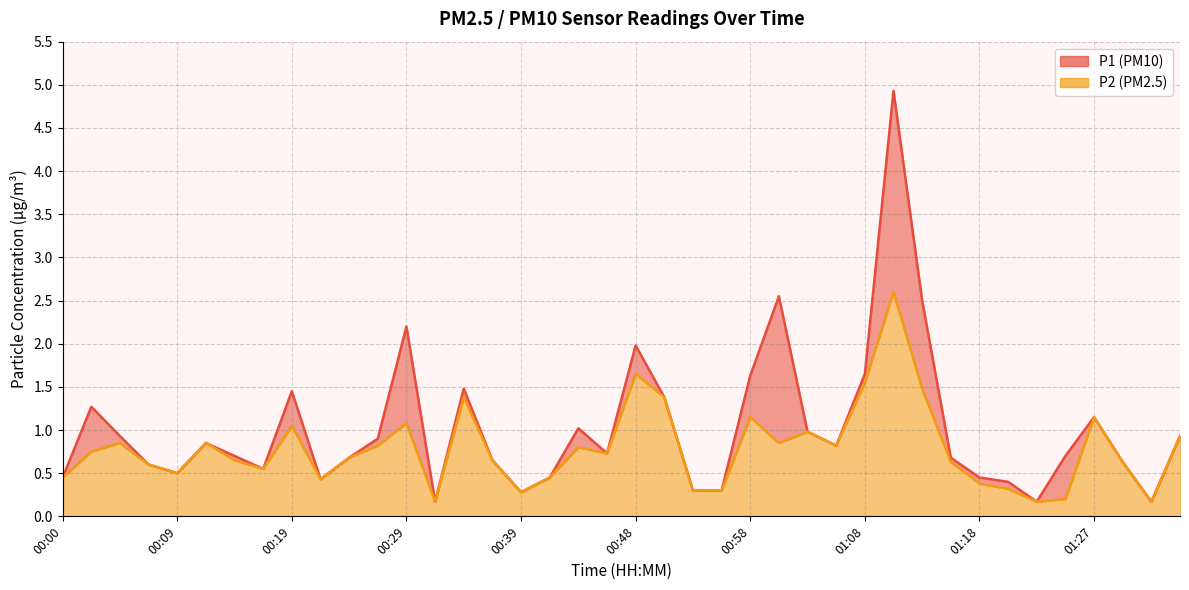

Is it true that P1 equals 0.4 at 00:22?

True